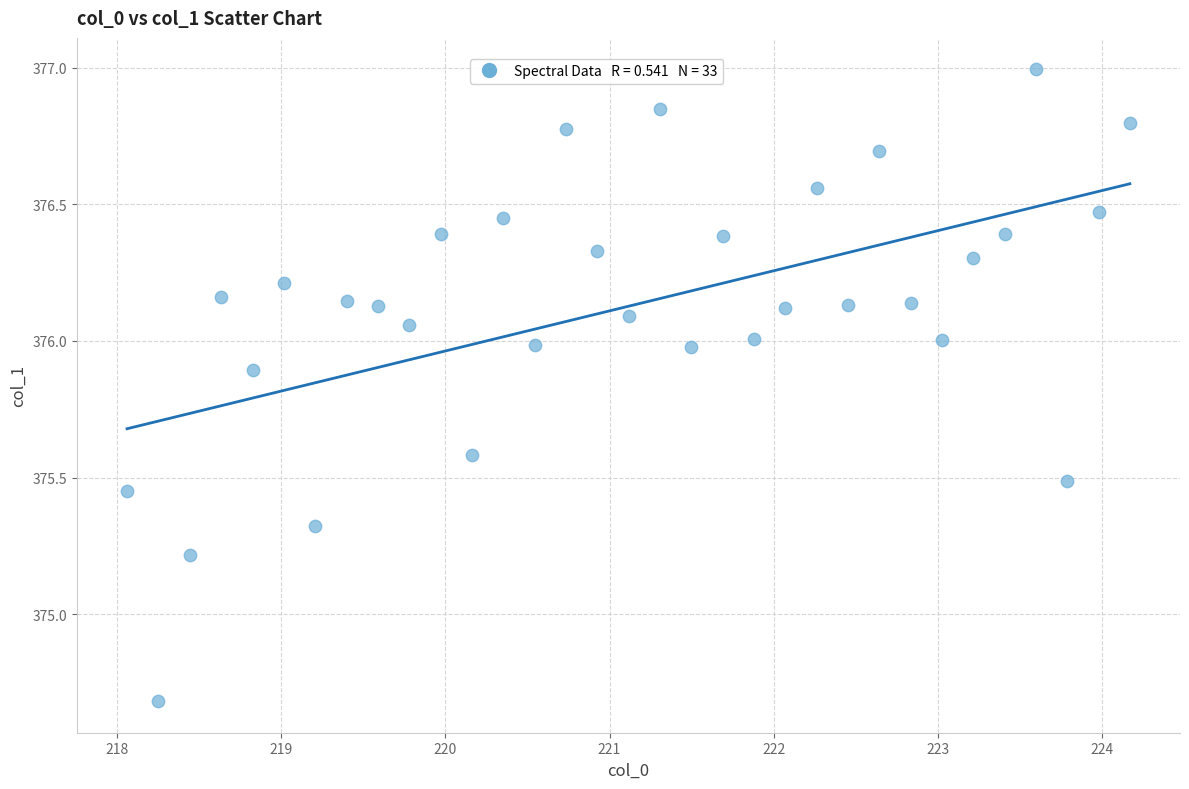

What is the range of Y values (max minus min)?

2.3